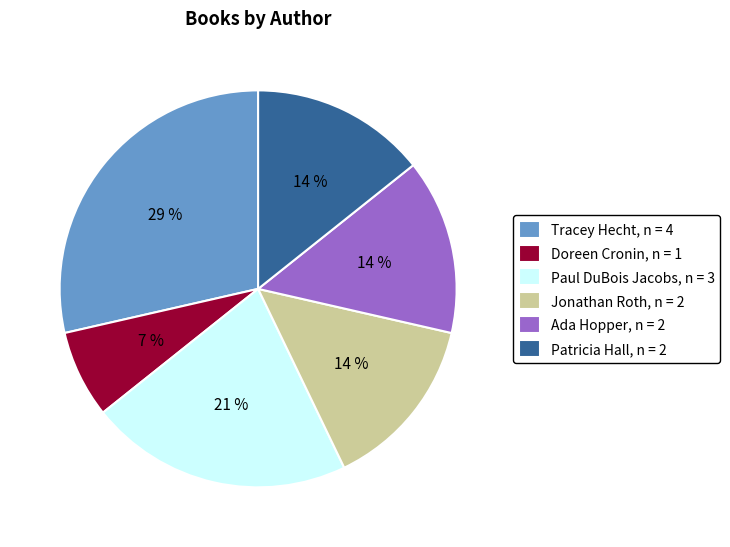

Is there a majority slice in this chart?

No